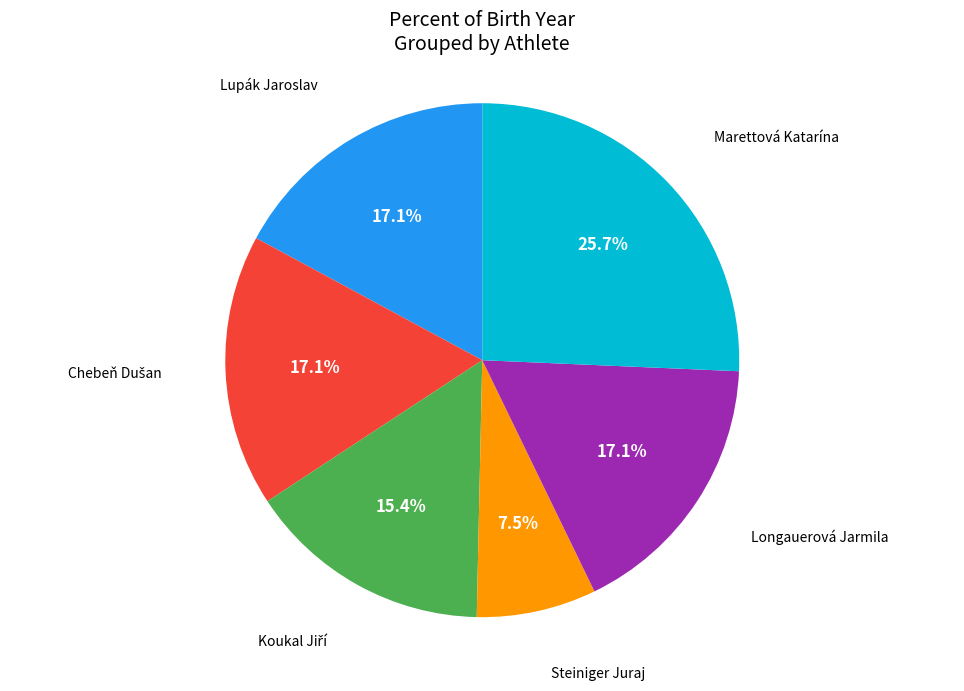

Is there a majority slice in this chart?

No